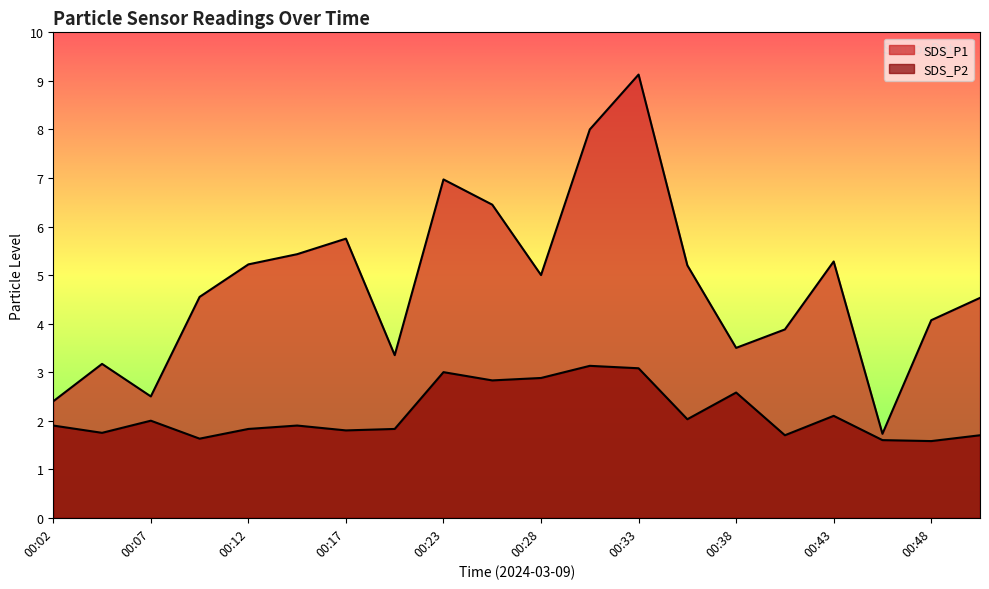

What is the value of the SDS_P1 point at the 20th from the left?

4.5